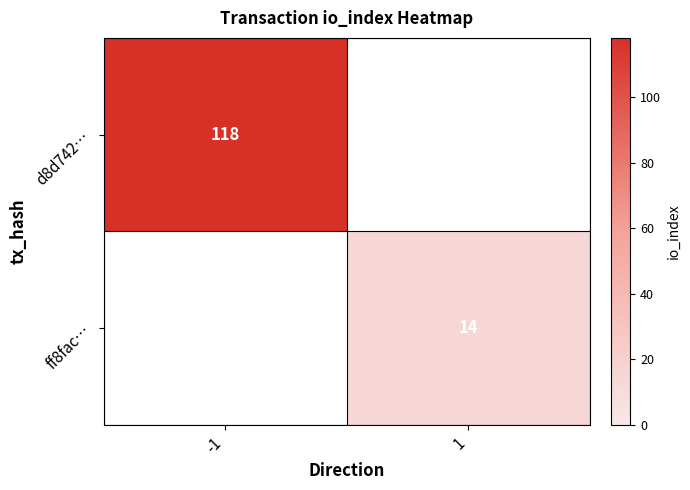

How many data points does each series have?

2